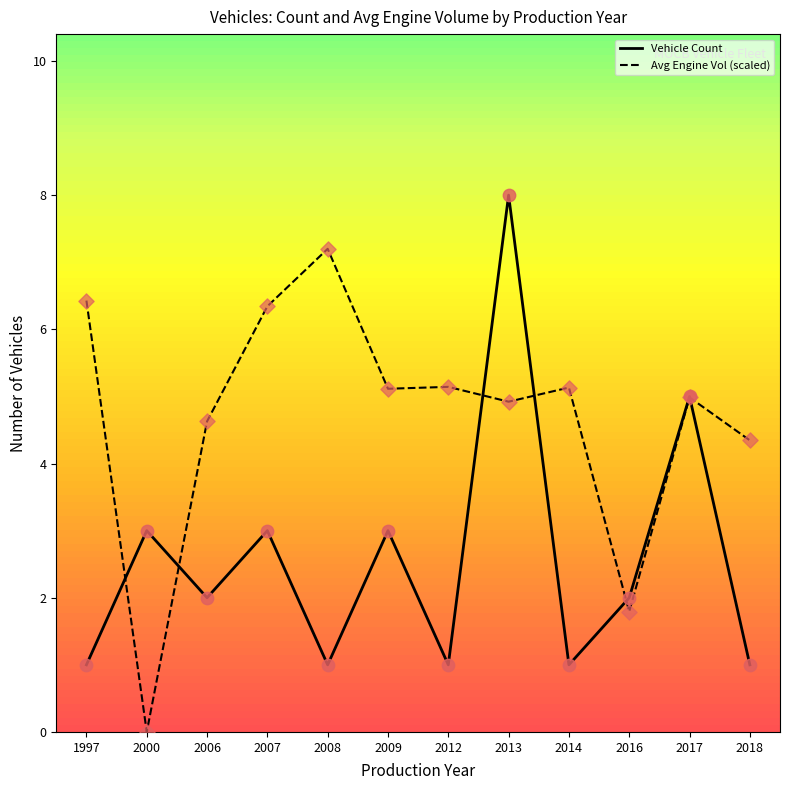

What are all the series names shown in the legend?

Vehicle Count, Avg Engine Vol (scaled)